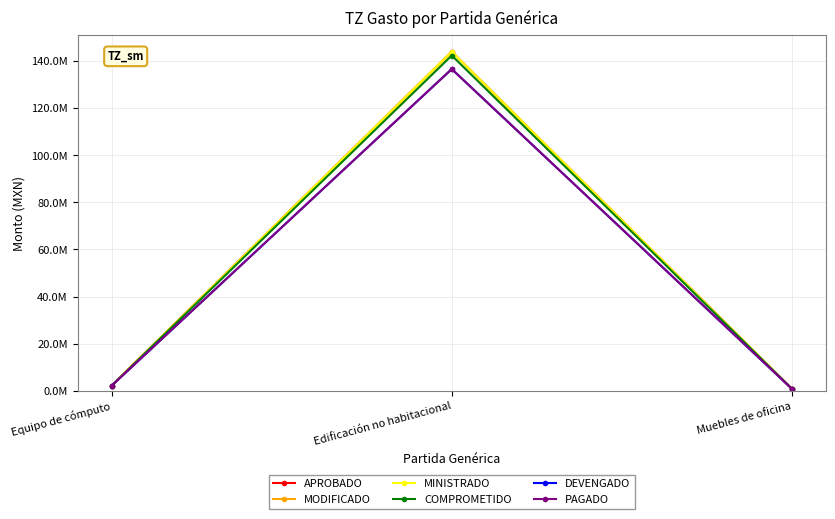

What is the sum of all PAGADO values?

139533460.6